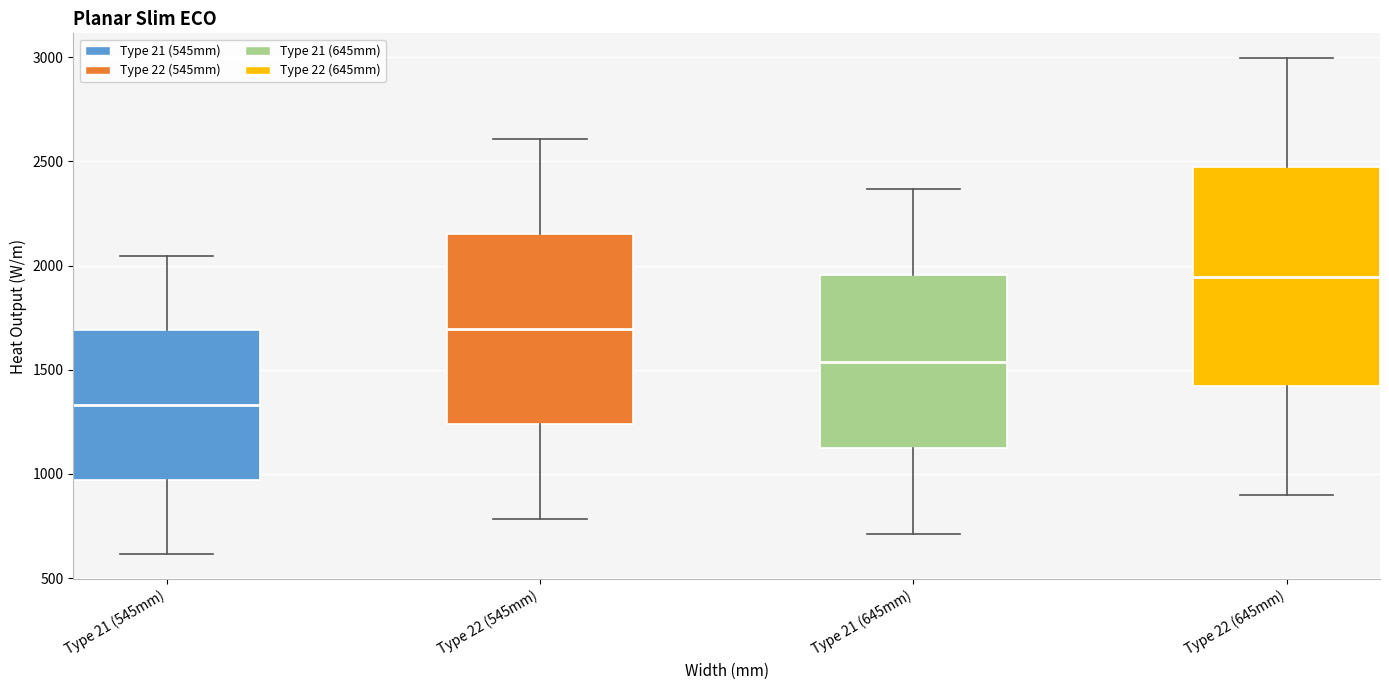

Reading left to right, transcribe this box plot: for each box, give where its median line is, the range the box spans, and where its two whiskers end, as read against the y-axis. The values are not printed on the chart, so give them approximately, as read against the axis.

Type 21 (545mm): median 1350, box 950 to 1700, whiskers 600 to 2050
Type 22 (545mm): median 1700, box 1250 to 2150, whiskers 800 to 2600
Type 21 (645mm): median 1550, box 1100 to 1950, whiskers 700 to 2350
Type 22 (645mm): median 1950, box 1400 to 2450, whiskers 900 to 3000